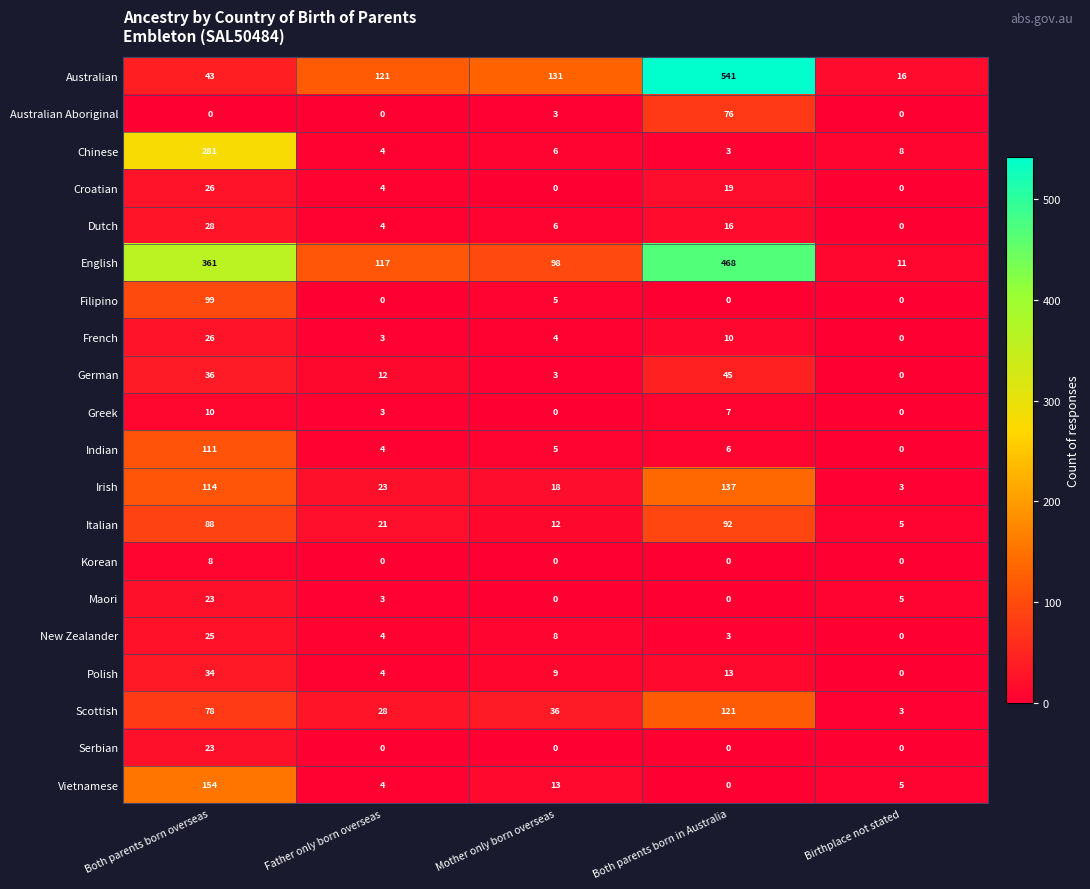

How many categories are shown in the chart?

5